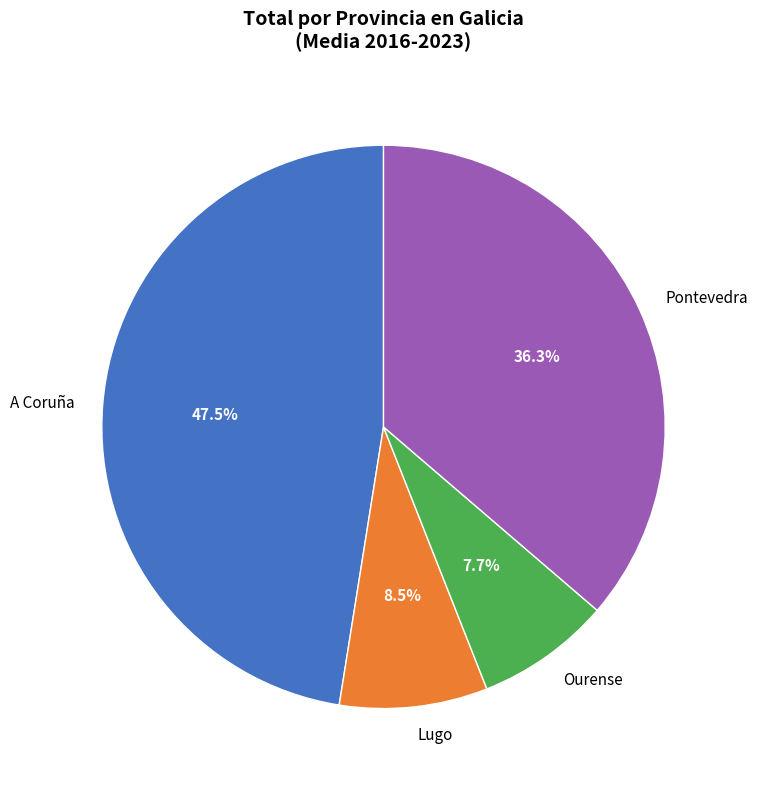

Is there a majority slice in this chart?

No